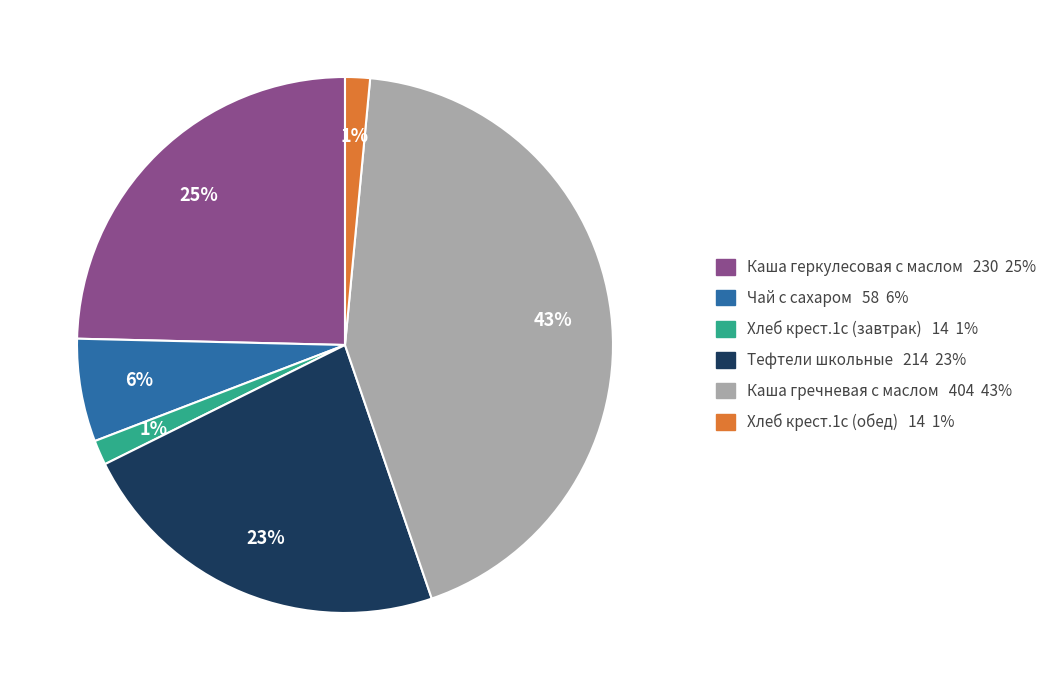

Is there any slice that represents more than half of the pie?

No